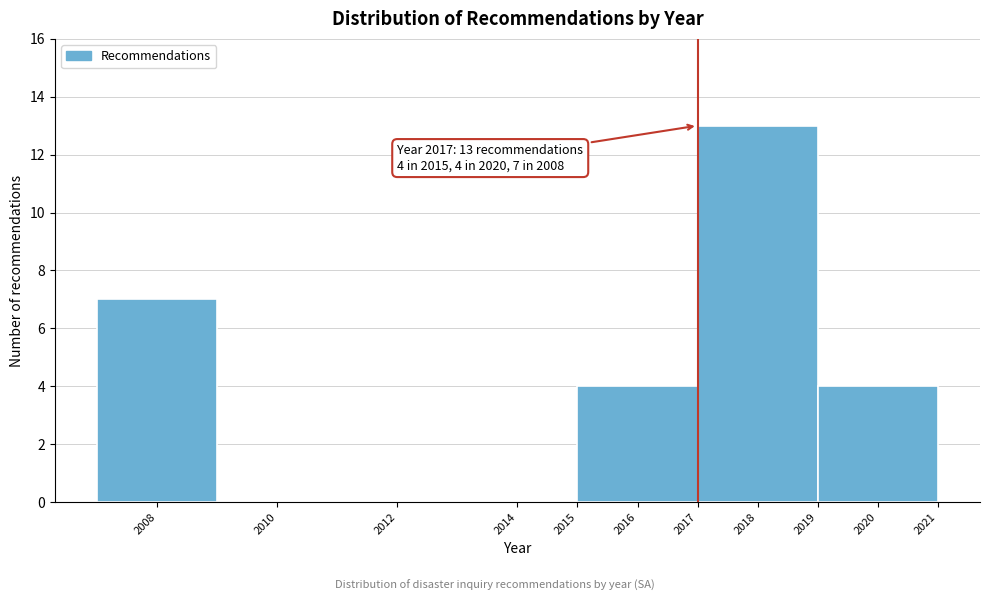

Over which range of the x-axis is the bar tallest?

2017 to 2019